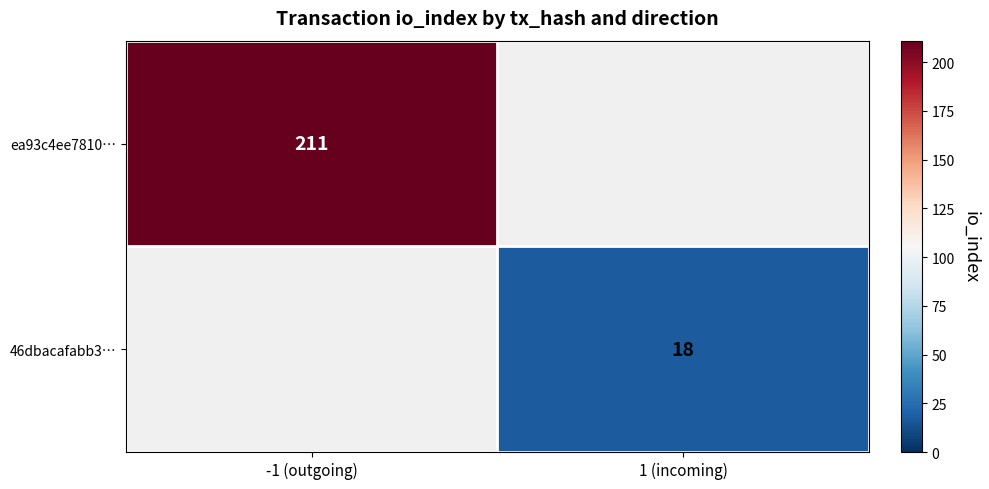

Is it true that 46dbacafabb3… equals 8 at 1 (incoming)?

False